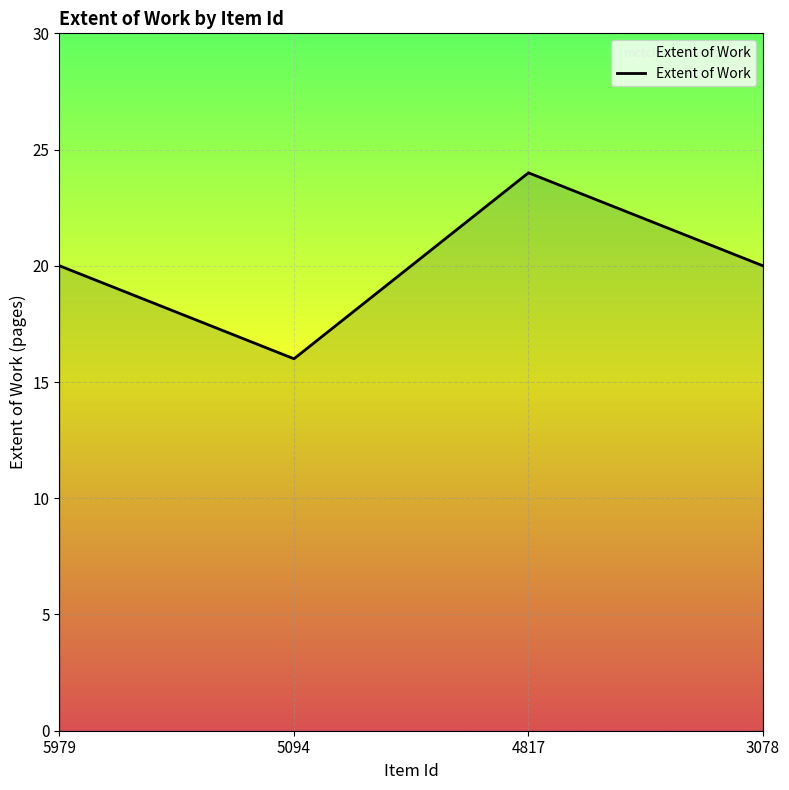

True or false: the data shows 23 at 5094.

False